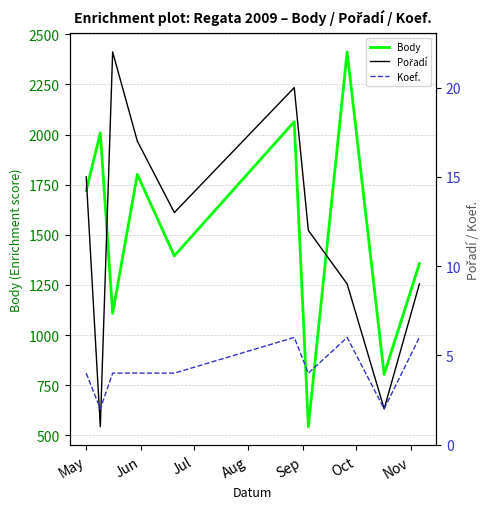

Is this an area chart (filled region under the line)?

No